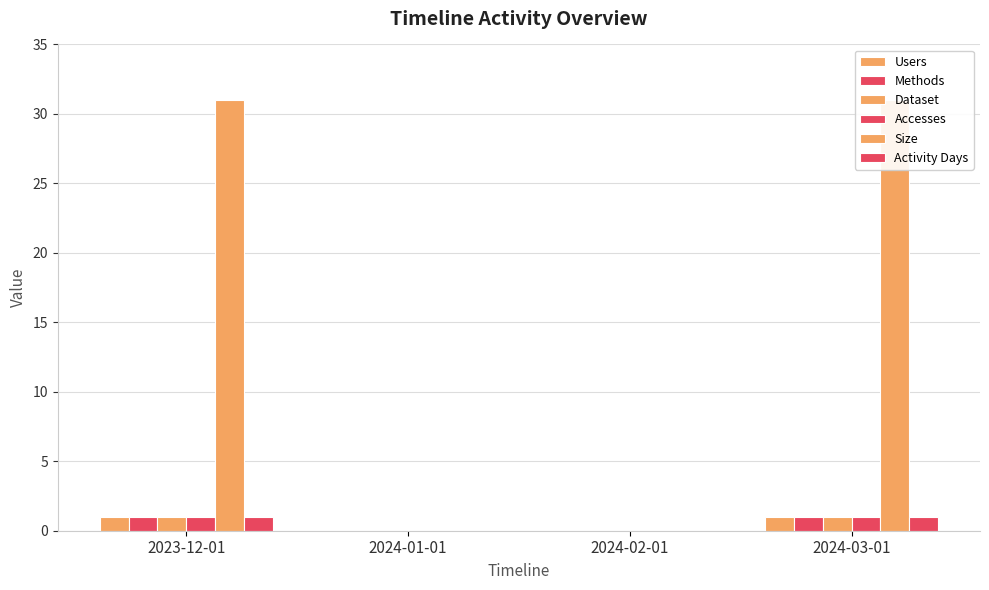

How many positive values does the Size series have?

2